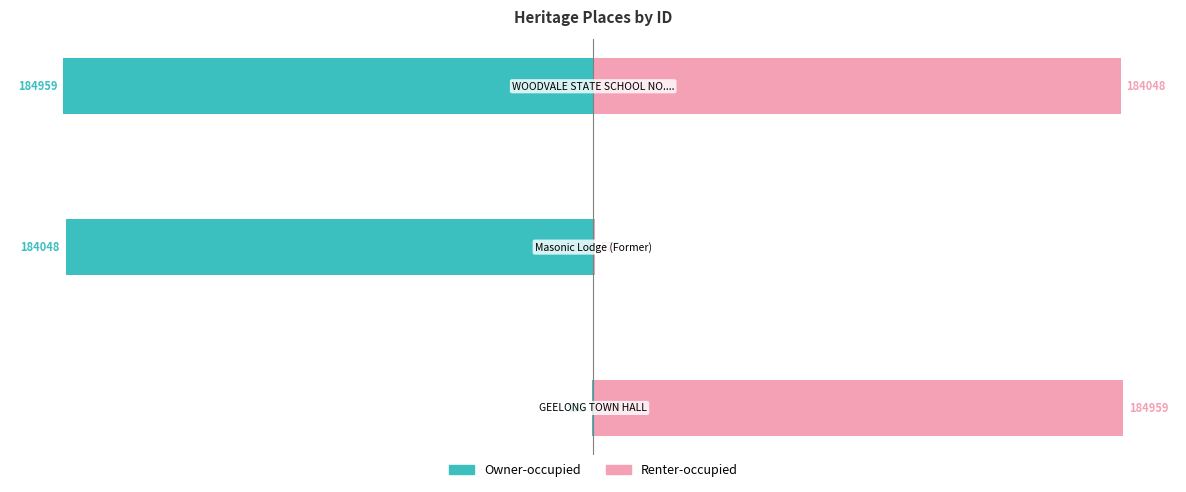

The Owner-occupied series shows -807 at −250000. True or false?

False